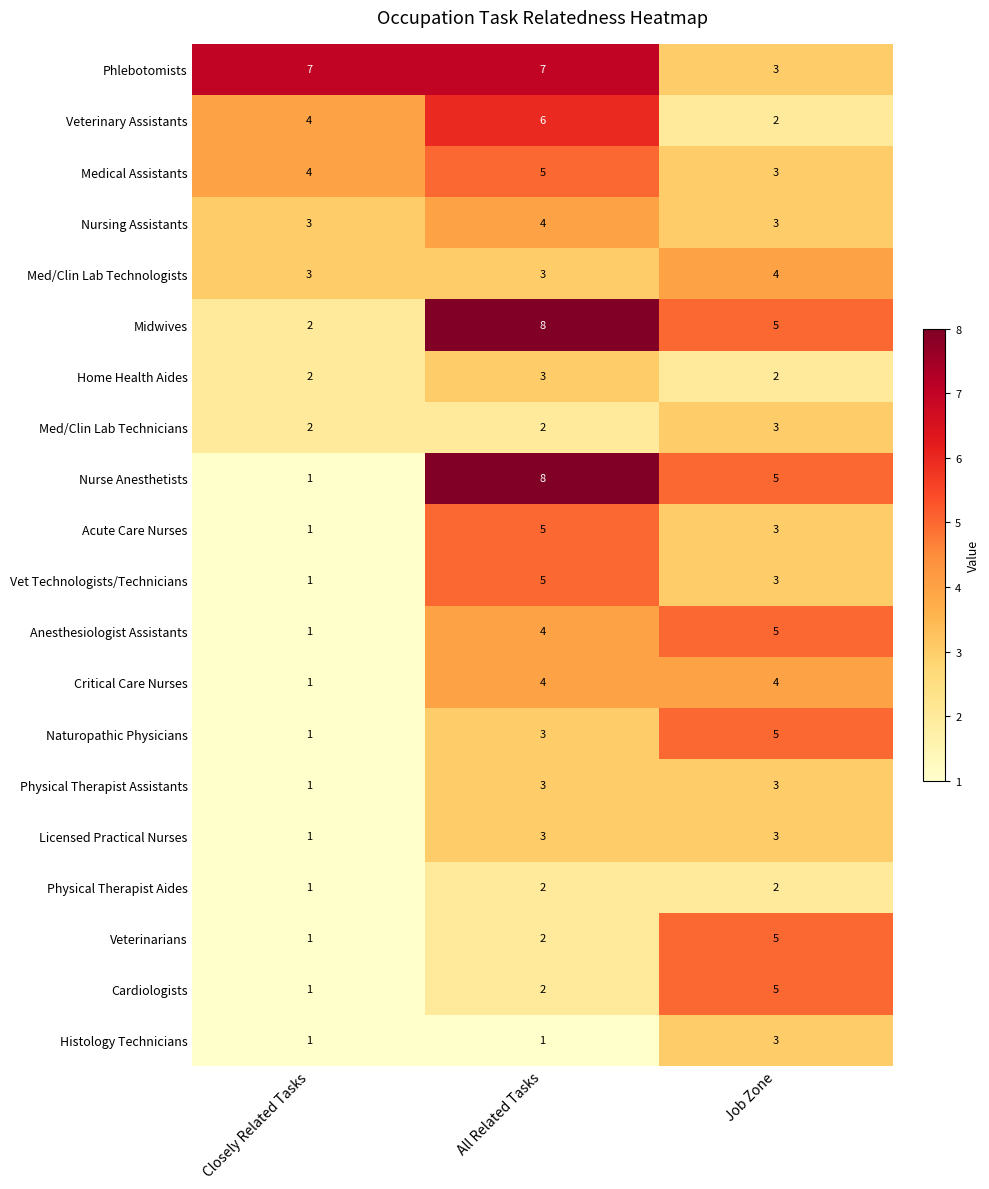

What is the spread (max minus min) of values at All Related Tasks?

7